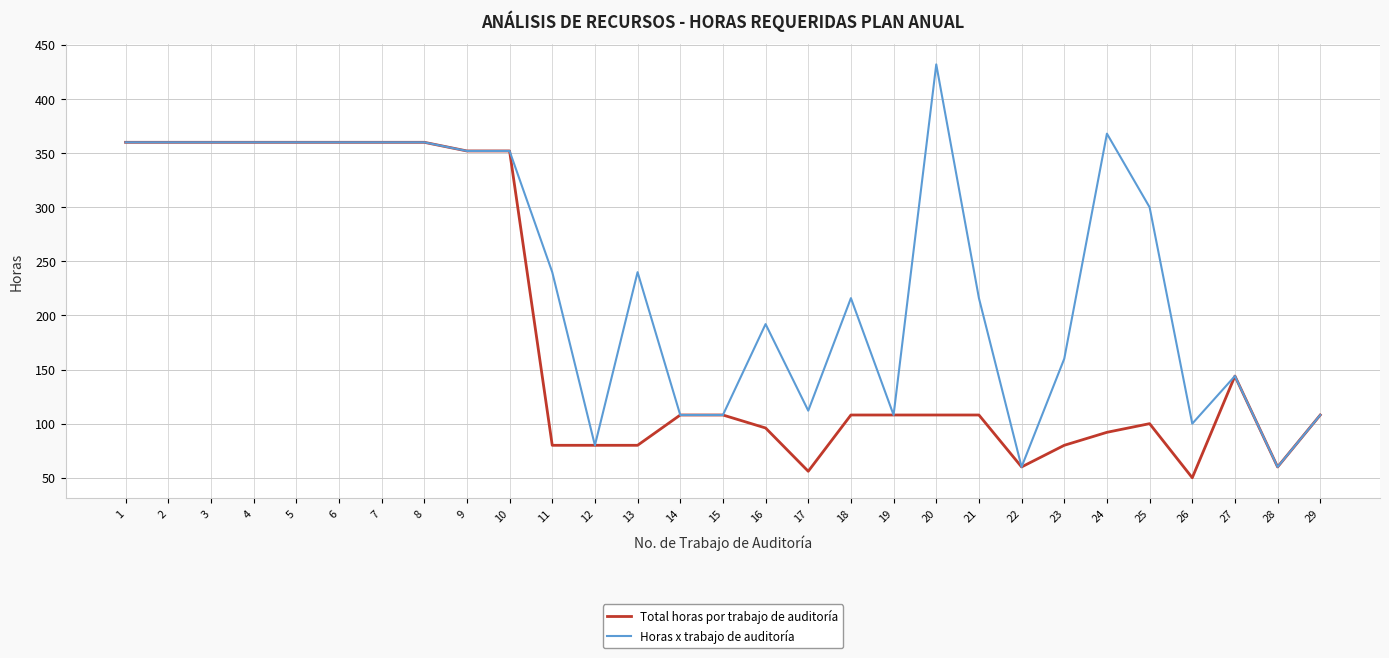

Reading left to right, transcribe all the data shown in this chart.

Total horas por trabajo de auditoría: 1=360	2=360	3=360	4=360	5=360	6=360	7=360	8=360	9=352	10=352	11=80	12=80	13=80	14=108	15=108	16=96	17=56	18=108	19=108	20=108	21=108	22=60	23=80	24=92	25=100	26=50	27=144	28=60	29=108
Horas x trabajo de auditoría: 1=360	2=360	3=360	4=360	5=360	6=360	7=360	8=360	9=352	10=352	11=240	12=80	13=240	14=108	15=108	16=192	17=112	18=216	19=108	20=432	21=216	22=60	23=160	24=368	25=300	26=100	27=144	28=60	29=108